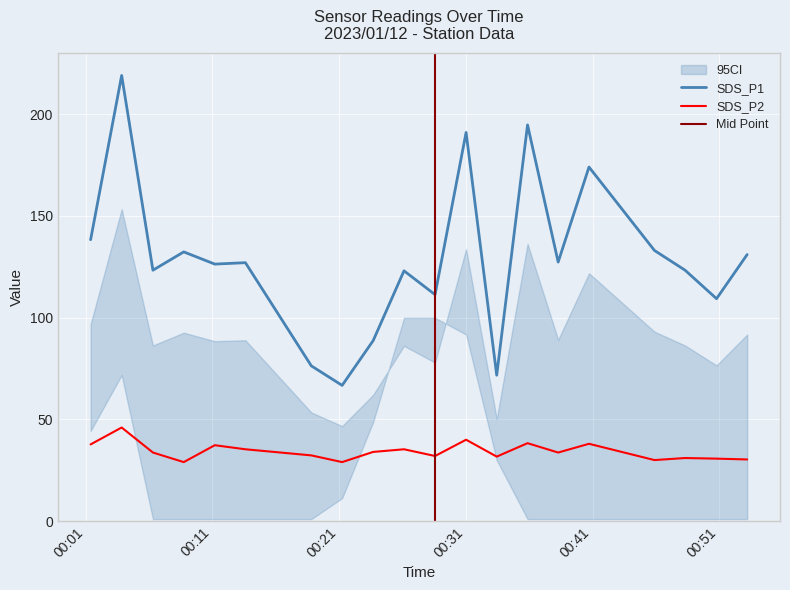

At which label does SDS_P2 reach its peak?

2023/01/12 00:03:50